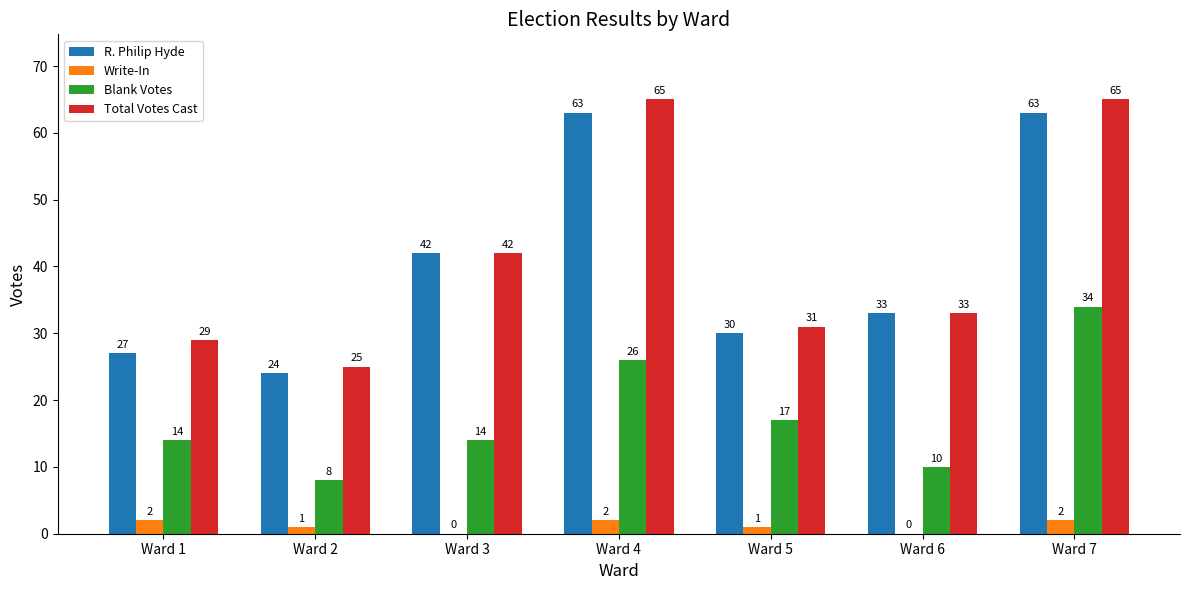

Which series changed the most between Ward 5 and Ward 7?

Total Votes Cast